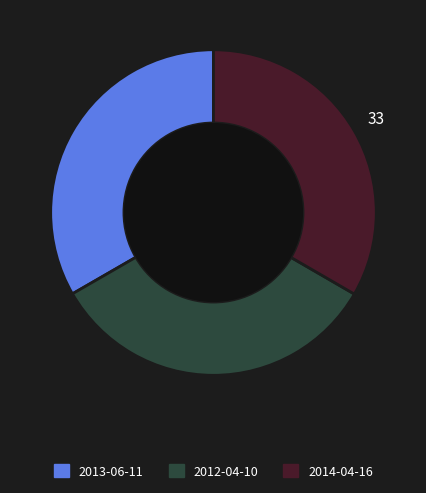

Is 2012-04-10 the majority of the pie?

No